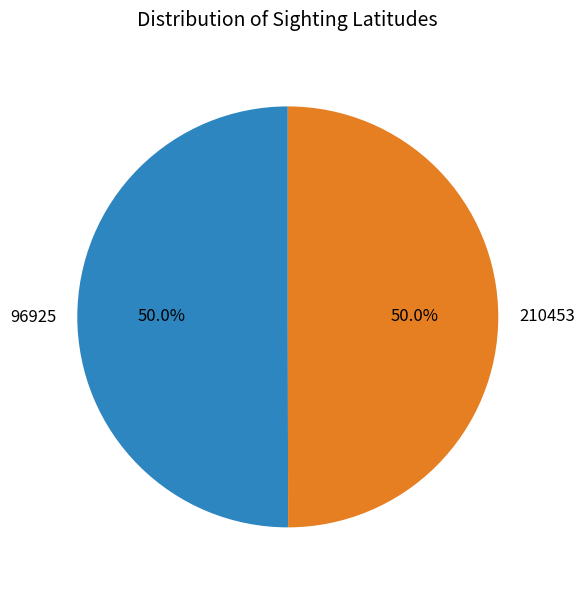

Combined, do 96925 and 210453 account for over 50%?

Yes